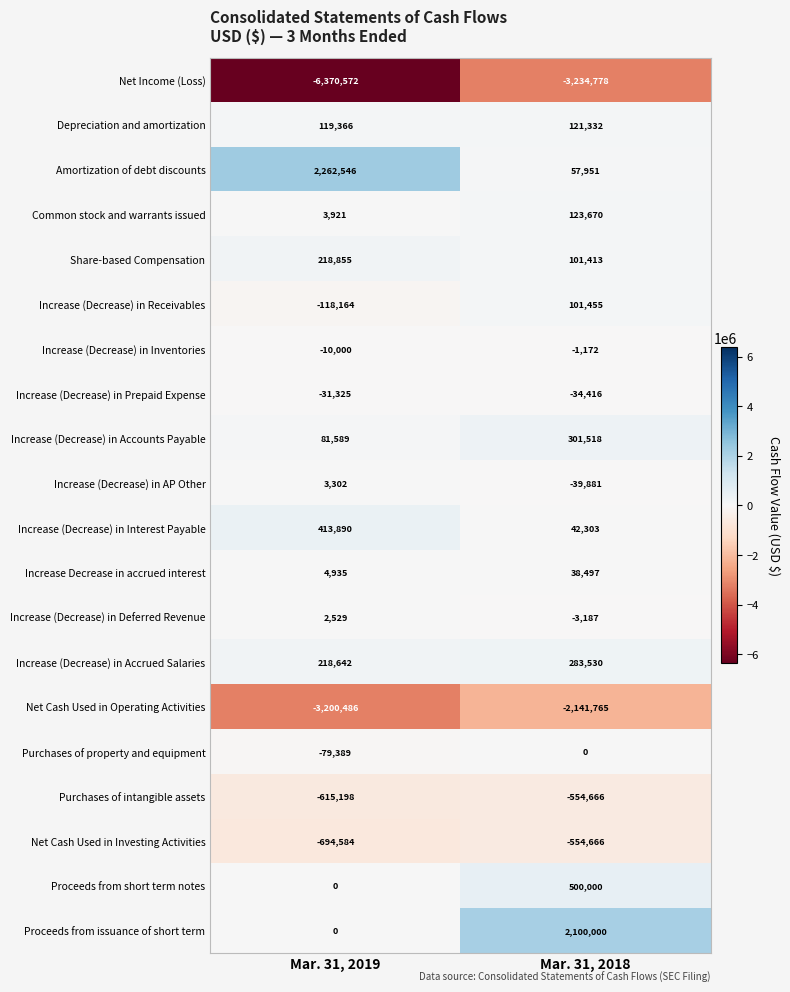

What is the difference between the maximum and minimum values in the Proceeds from issuance of short term series?

2100000